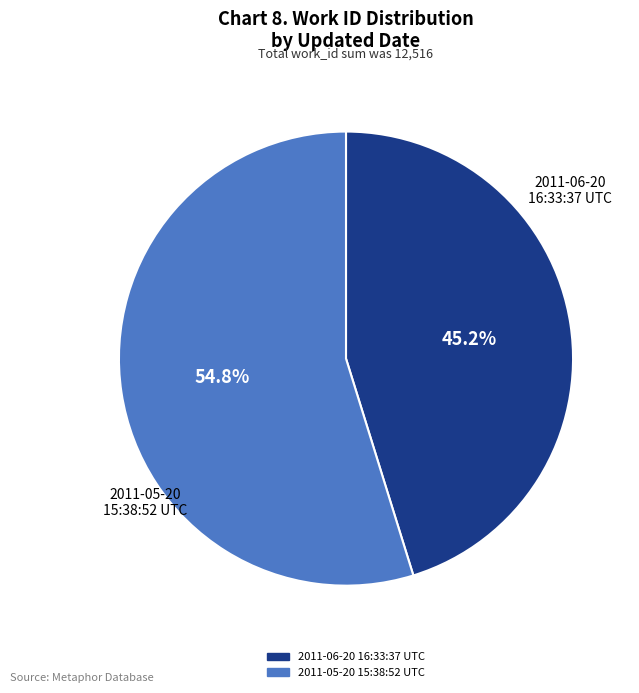

What is the total percentage of 2011-06-20 16:33:37 UTC and 2011-05-20 15:38:52 UTC?

100.0%